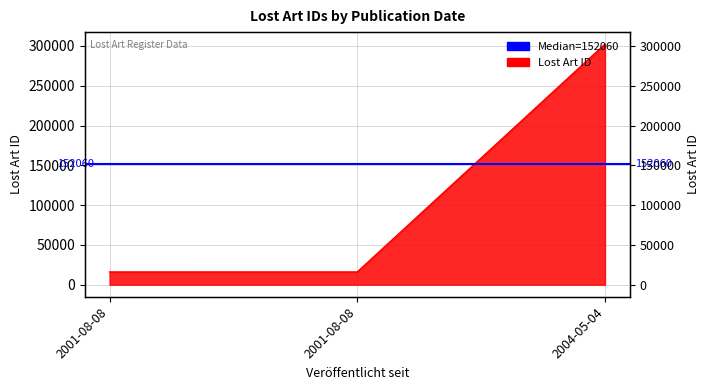

Reading left to right, what are all the values shown in this chart?

2001-08-08=16030	2001-08-08=16047	2004-05-04=302325